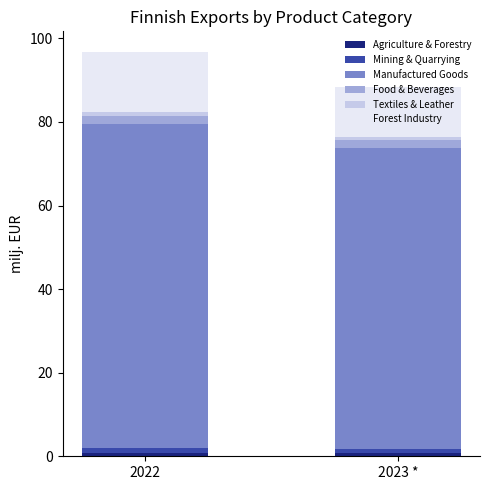

Between 2022 and 2023 *, which series saw the biggest shift?

Manufactured Goods